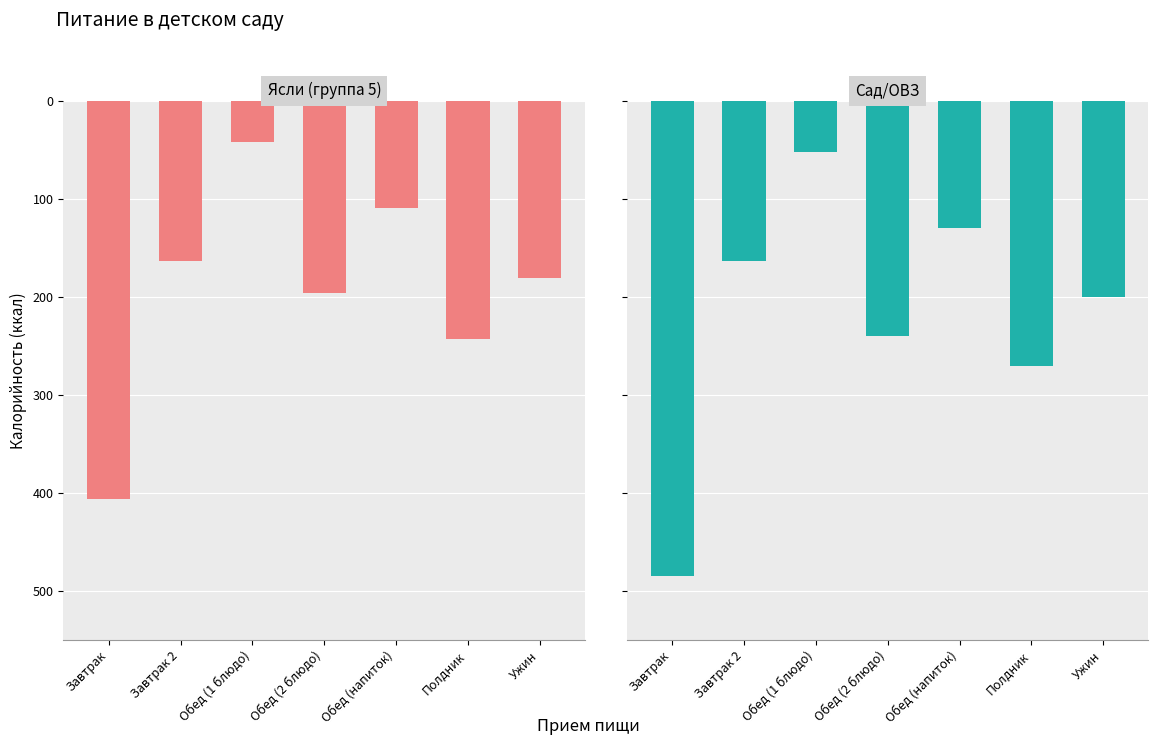

At which category does the chart reach its peak across all series?

Обед (1 блюдо)